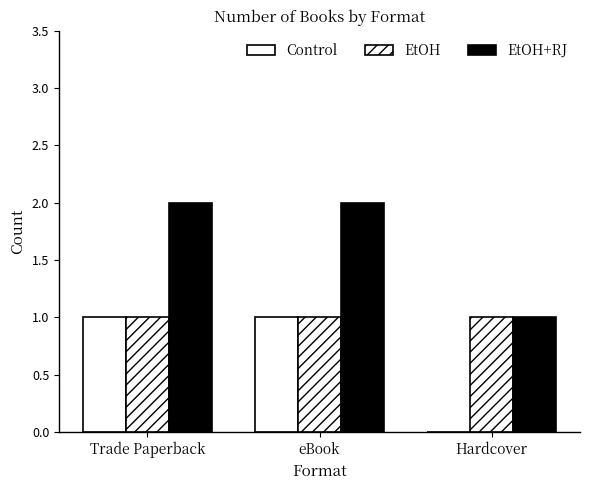

Where is Control nearest to the value 0?

Hardcover